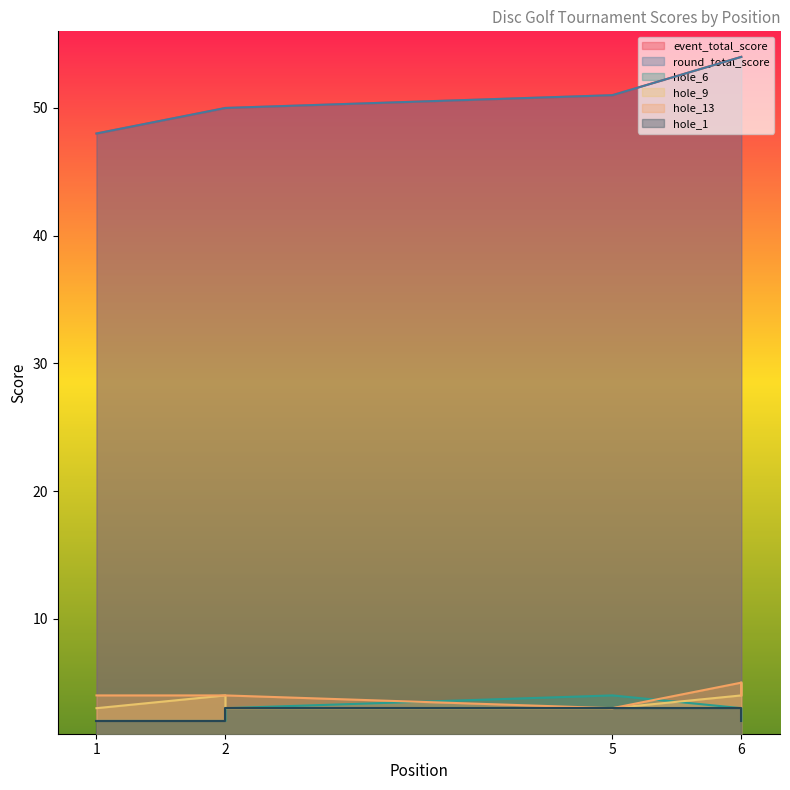

Where does the event_total_score series first go above 50?

5